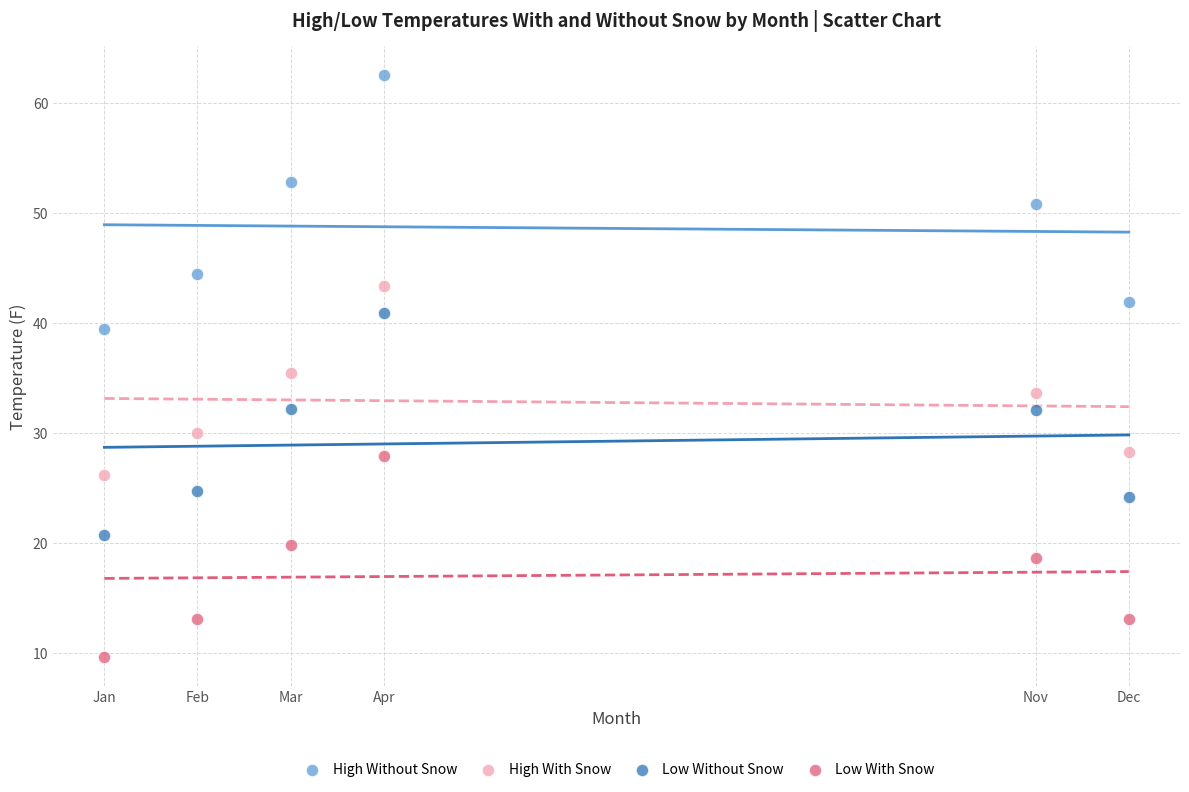

What are all the series names shown in the legend?

High Without Snow, High With Snow, Low Without Snow, Low With Snow